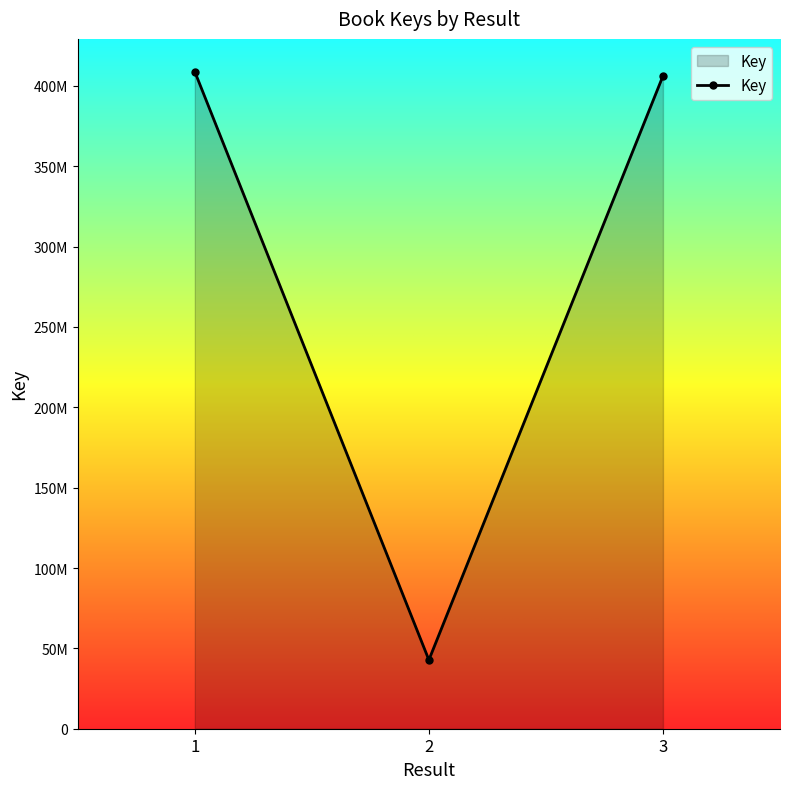

What is the average value?

285932904